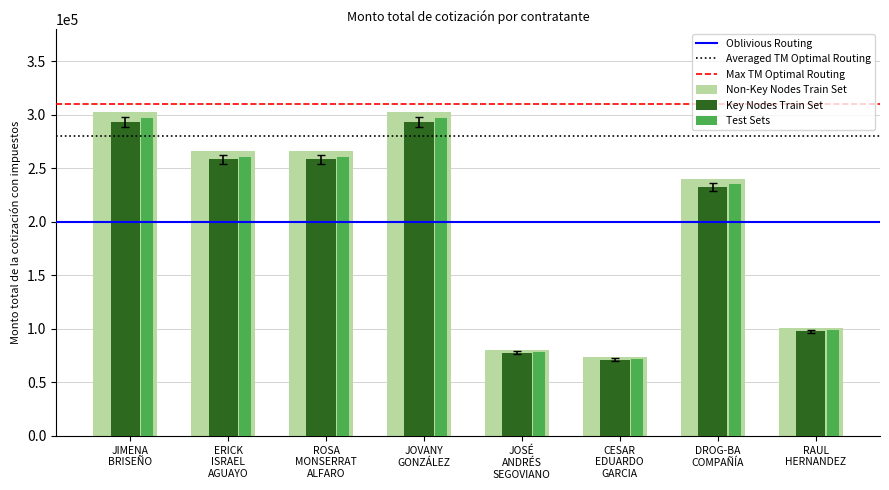

Which series has the widest spread of values?

Non-Key Nodes Train Set